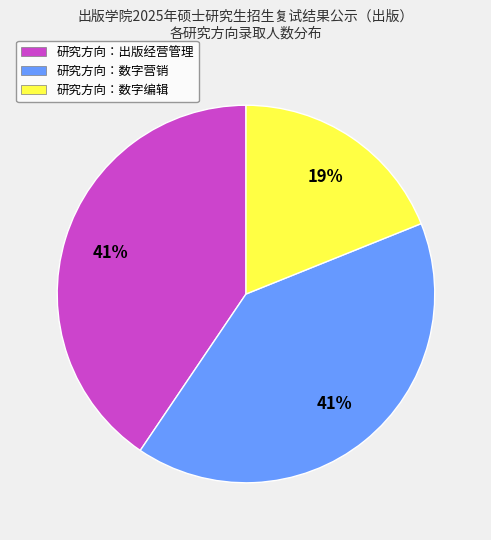

What is the ratio of the value at 研究方向：数字营销 to the value at 研究方向：出版经营管理?

1.0